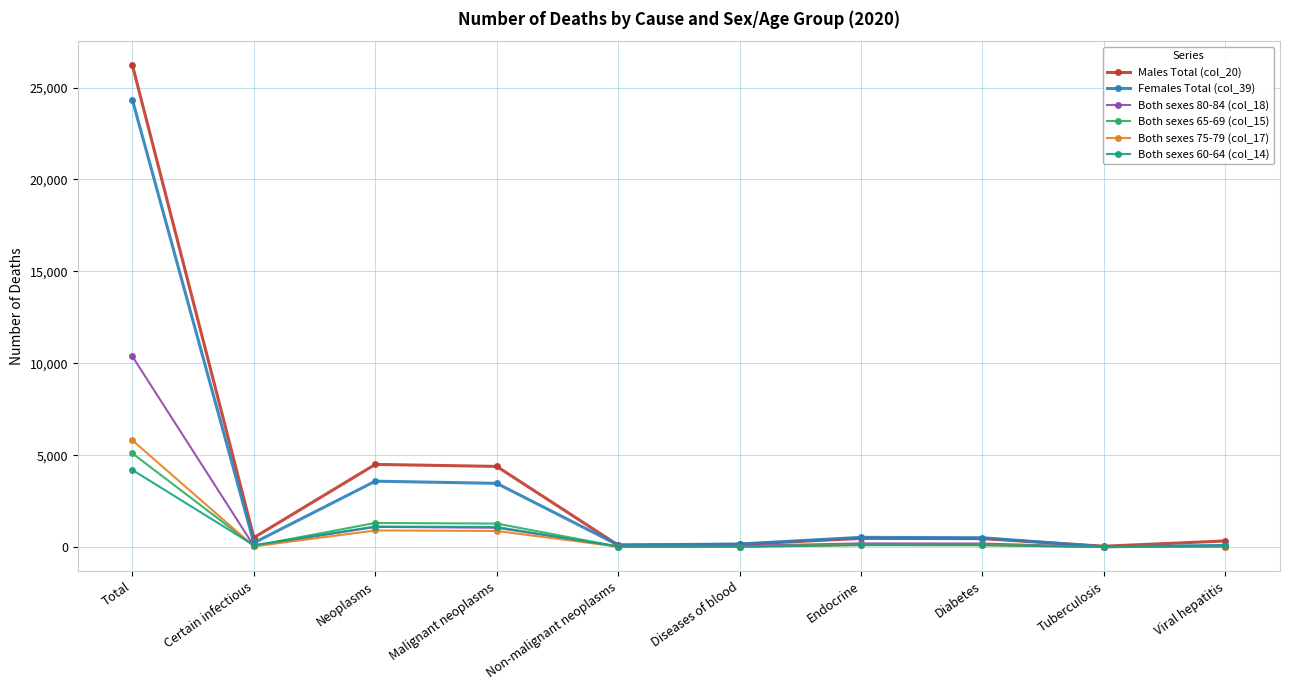

What is the minimum value for Males Total (col_20)?

51